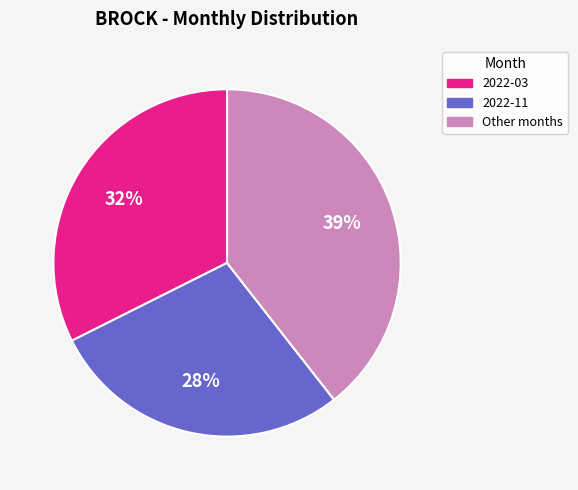

True or false: Other months accounts for 39% of the total.

True